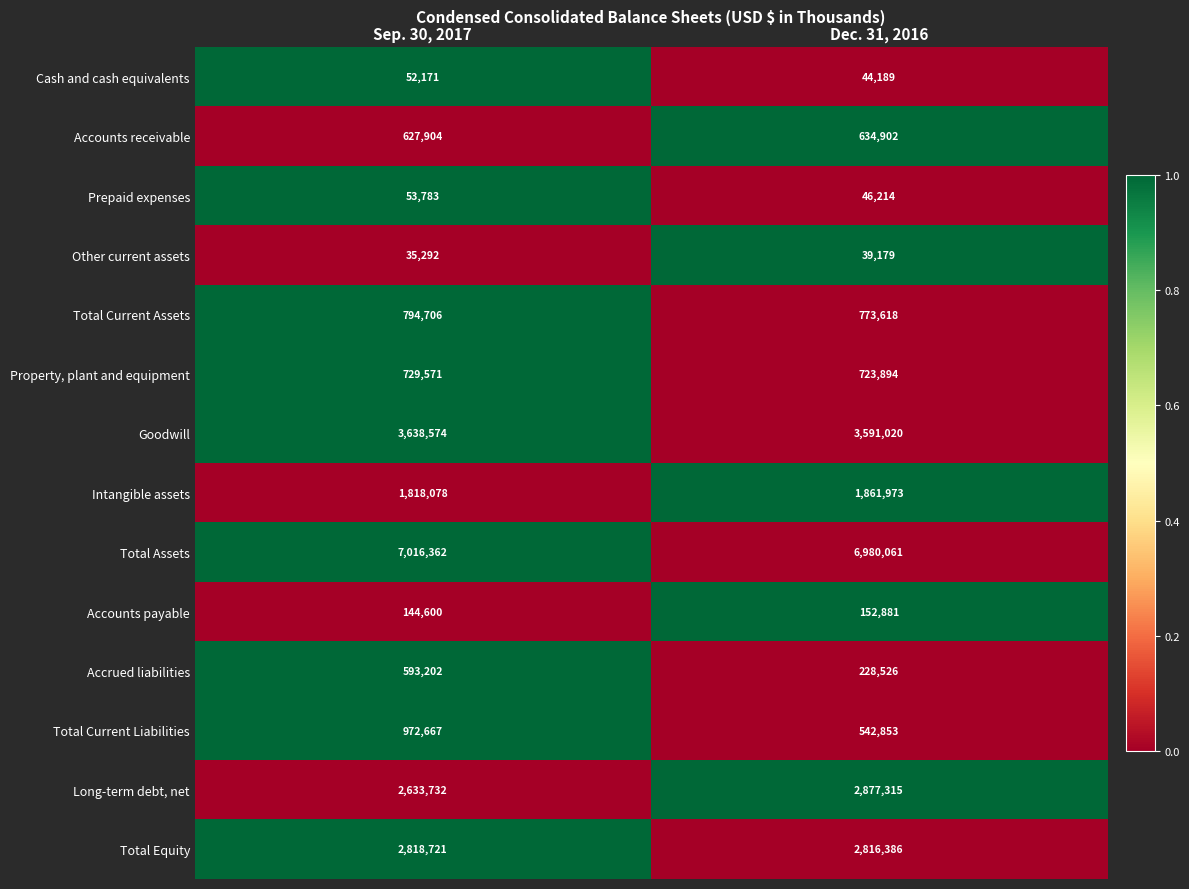

Where is Intangible assets nearest to the value 1840025?

Sep. 30, 2017